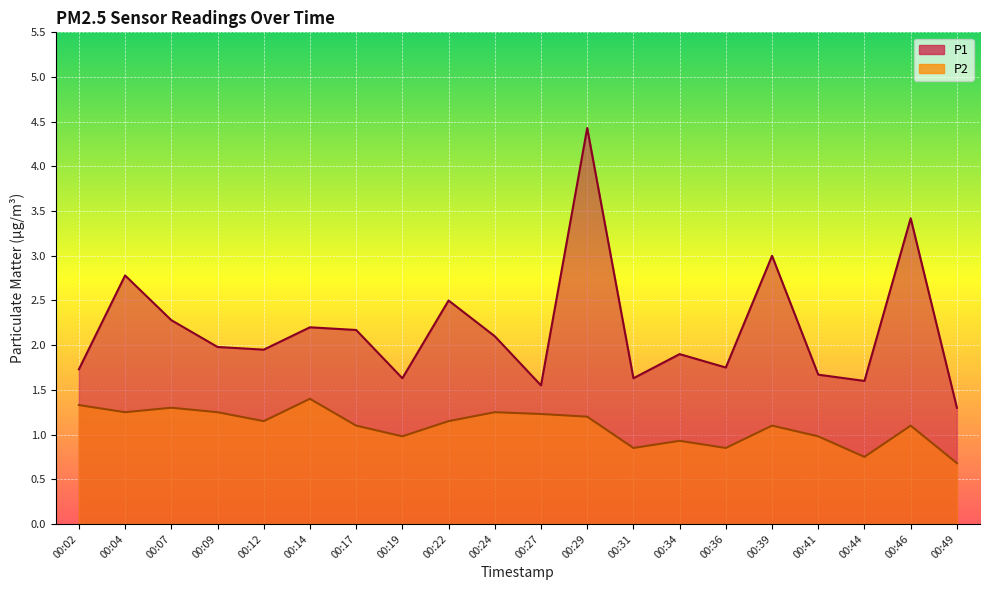

The P1 series shows 3.0 at 00:39. True or false?

True